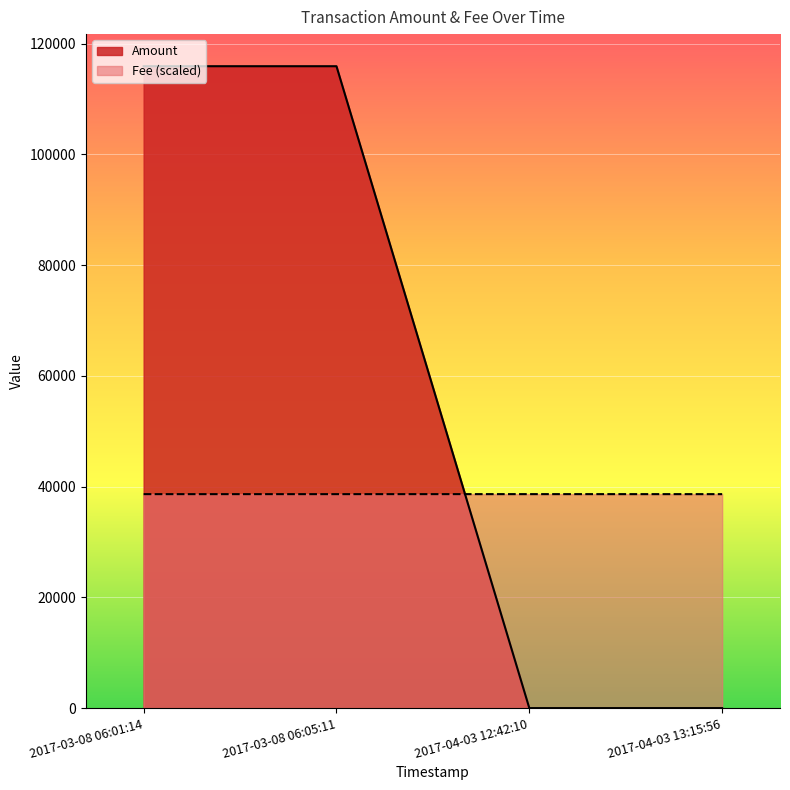

The value of Fee (scaled) at 2017-03-08 06:05:11 is 38637.7. True or false?

True